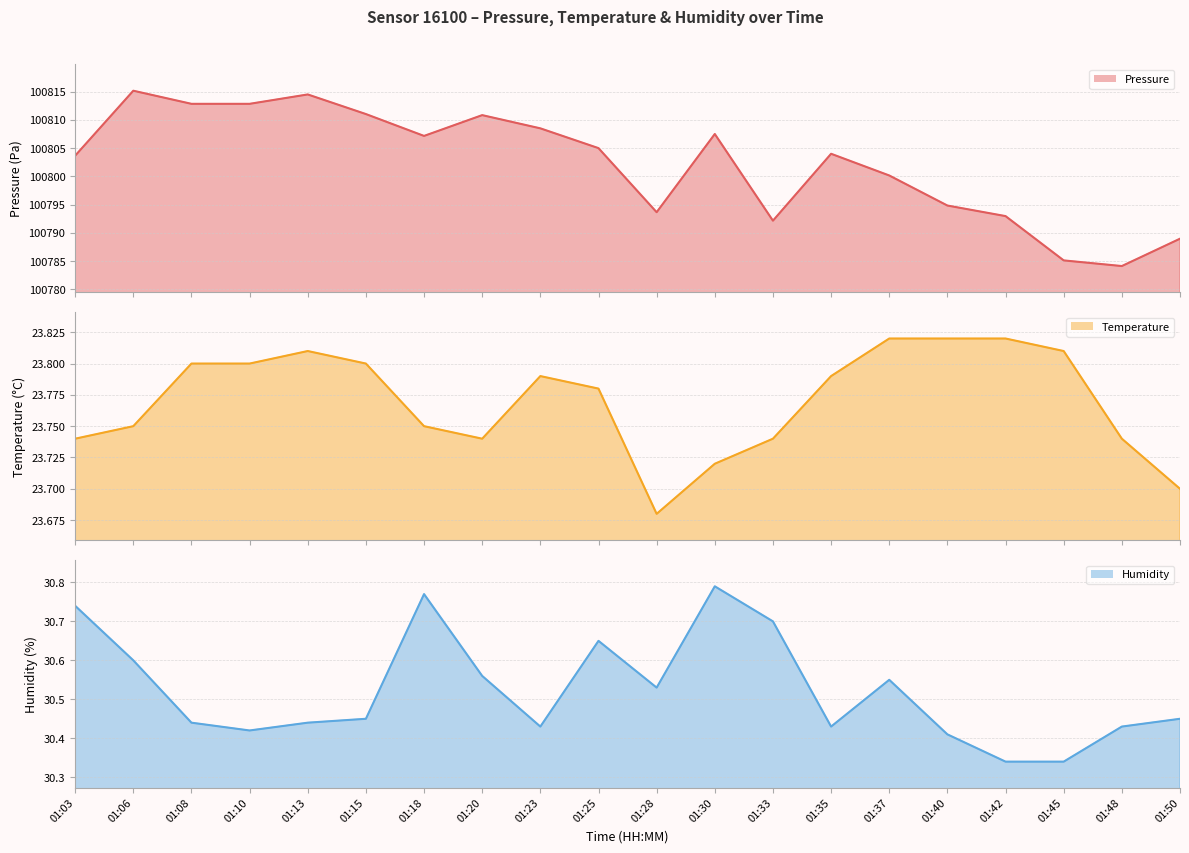

True or false: temperature line and humidity line cross at least once.

False